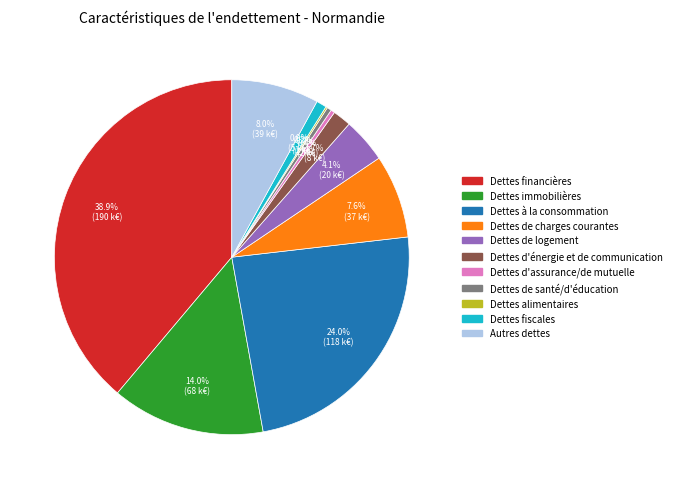

How much of the chart is everything except Dettes d'énergie et de communication?

98.3%